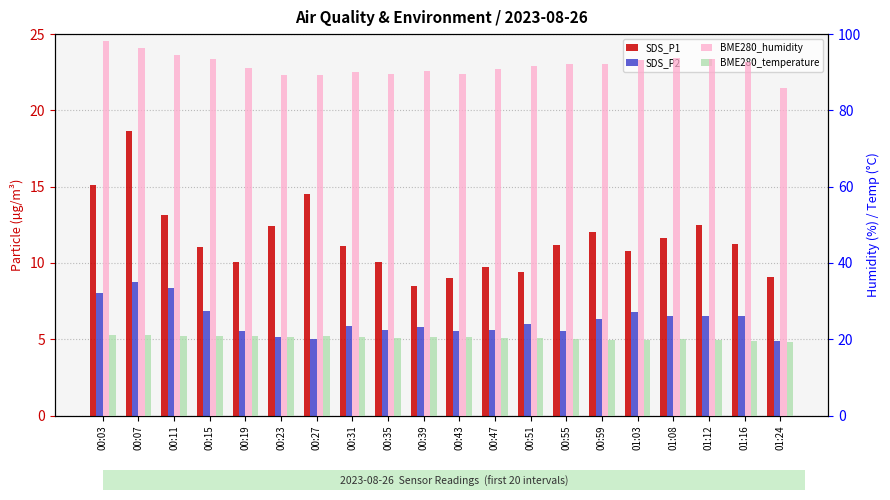

At 01:12, list the series in order from smallest to largest.

SDS_P2, SDS_P1, BME280_temperature, BME280_humidity